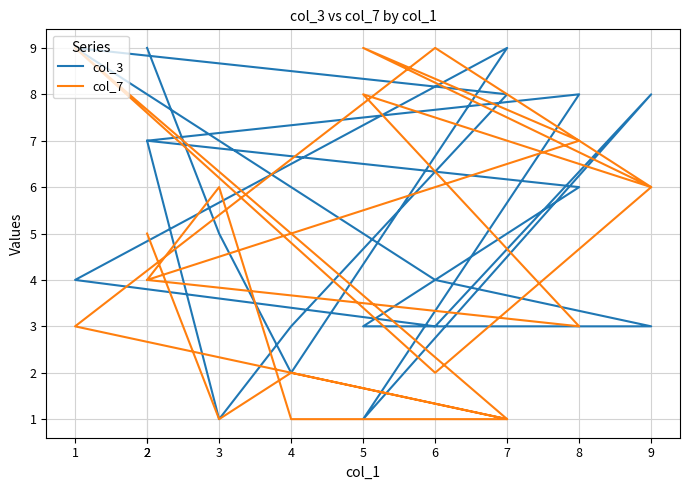

What is the difference between the highest and lowest values at 6?

5